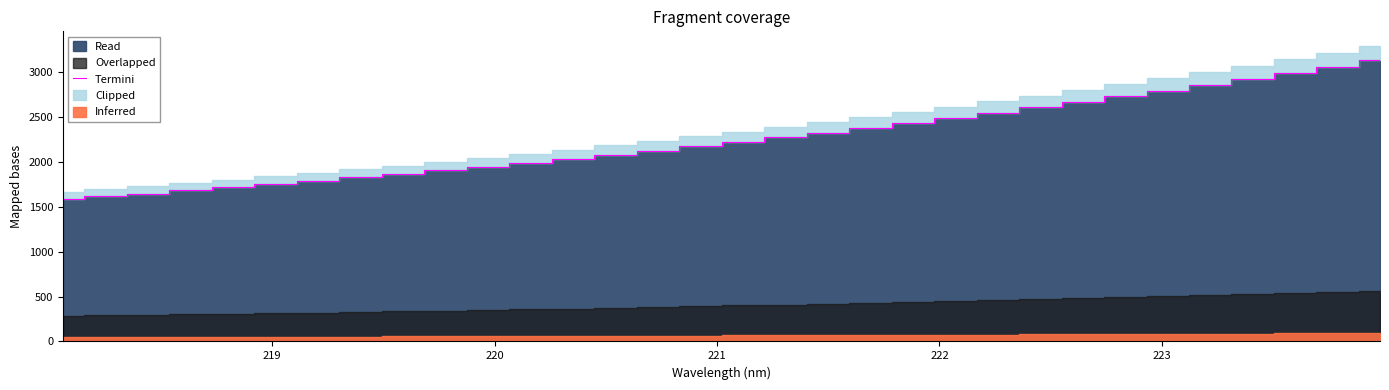

What is the lowest value of the Termini series?

1586.0